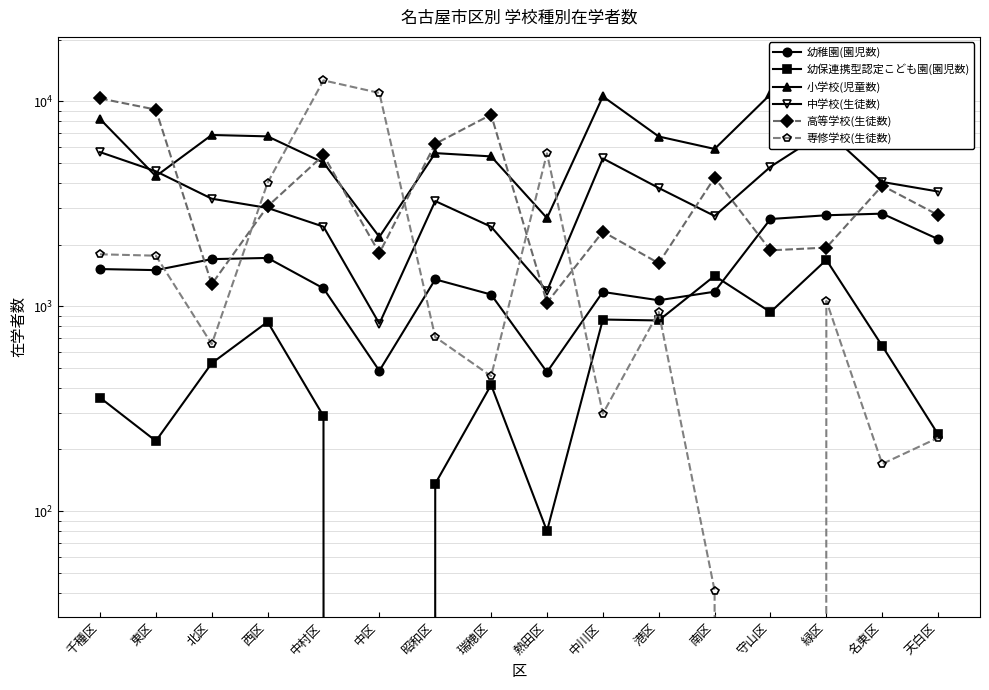

How many data points in 専修学校(生徒数) are above 938?

7